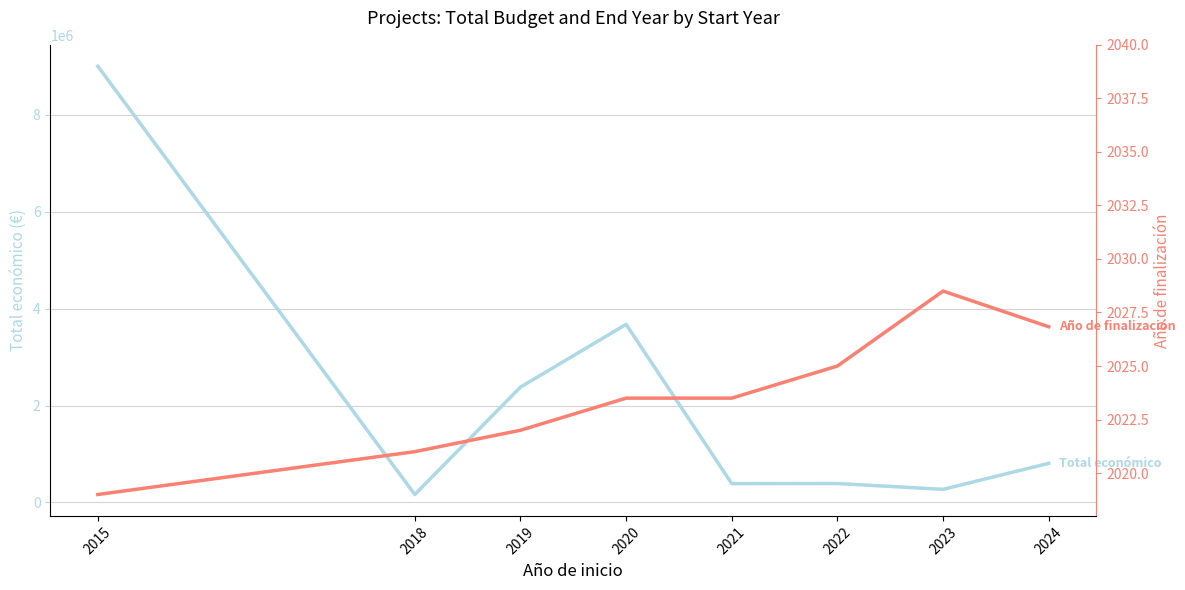

True or false: Año de finalización has more than 1 points higher than both neighbors.

False